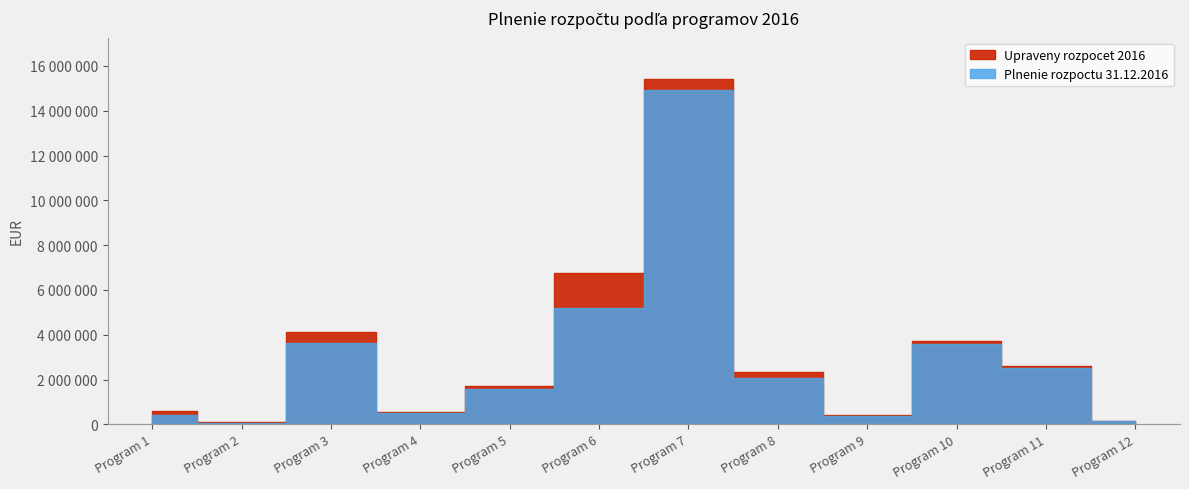

The Upraveny rozpocet 2016 series shows 1714081 at Program 5. True or false?

True